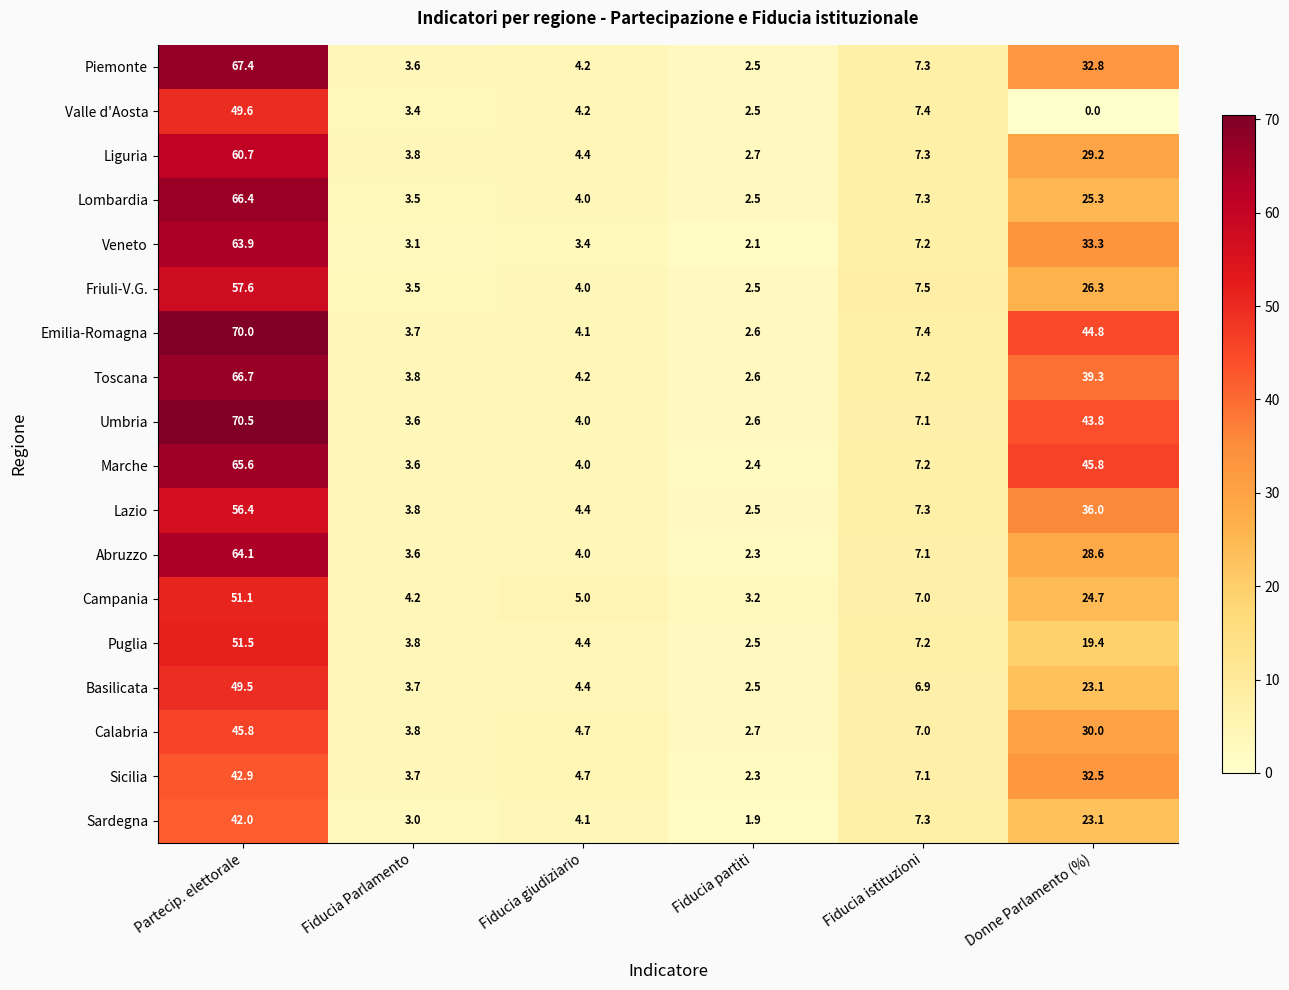

What is the maximum value for Lazio?

56.4